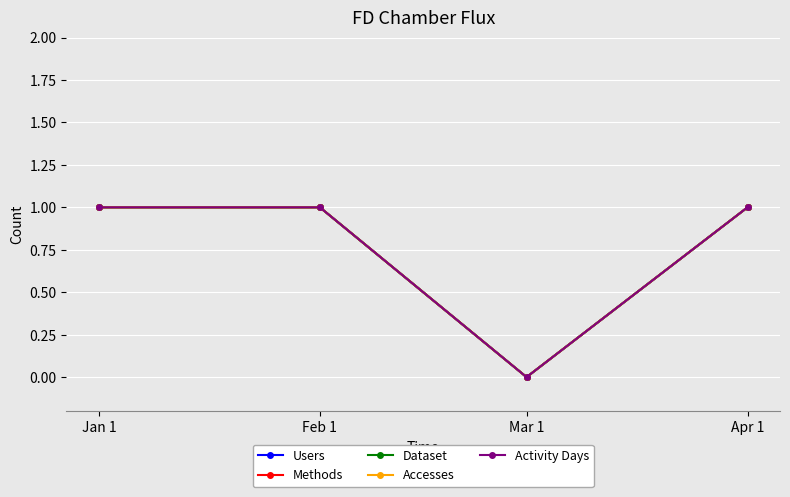

Is it true that Methods equals 0 at Jan 1?

False